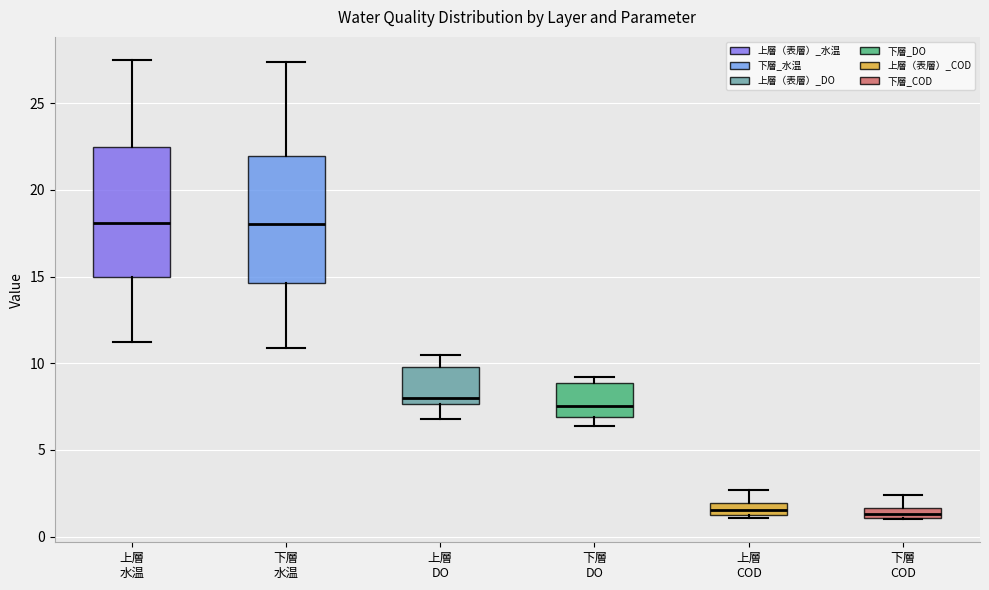

Where does the lower whisker of the box for 上層 DO end on the y-axis? The values are not printed on the chart, so give them approximately, as read against the axis.

7.0